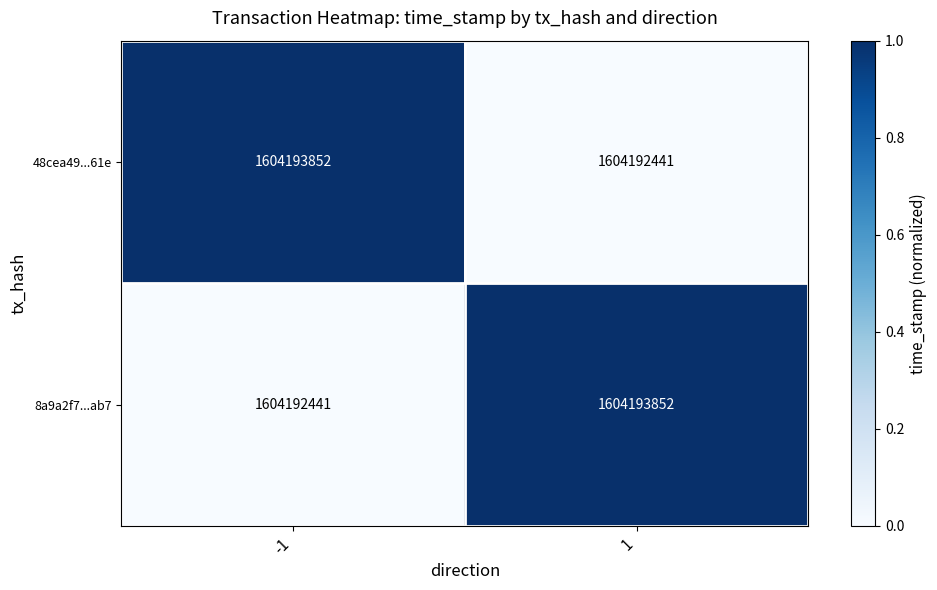

At -1, list the series in order from smallest to largest.

8a9a2f7...ab7, 48cea49...61e